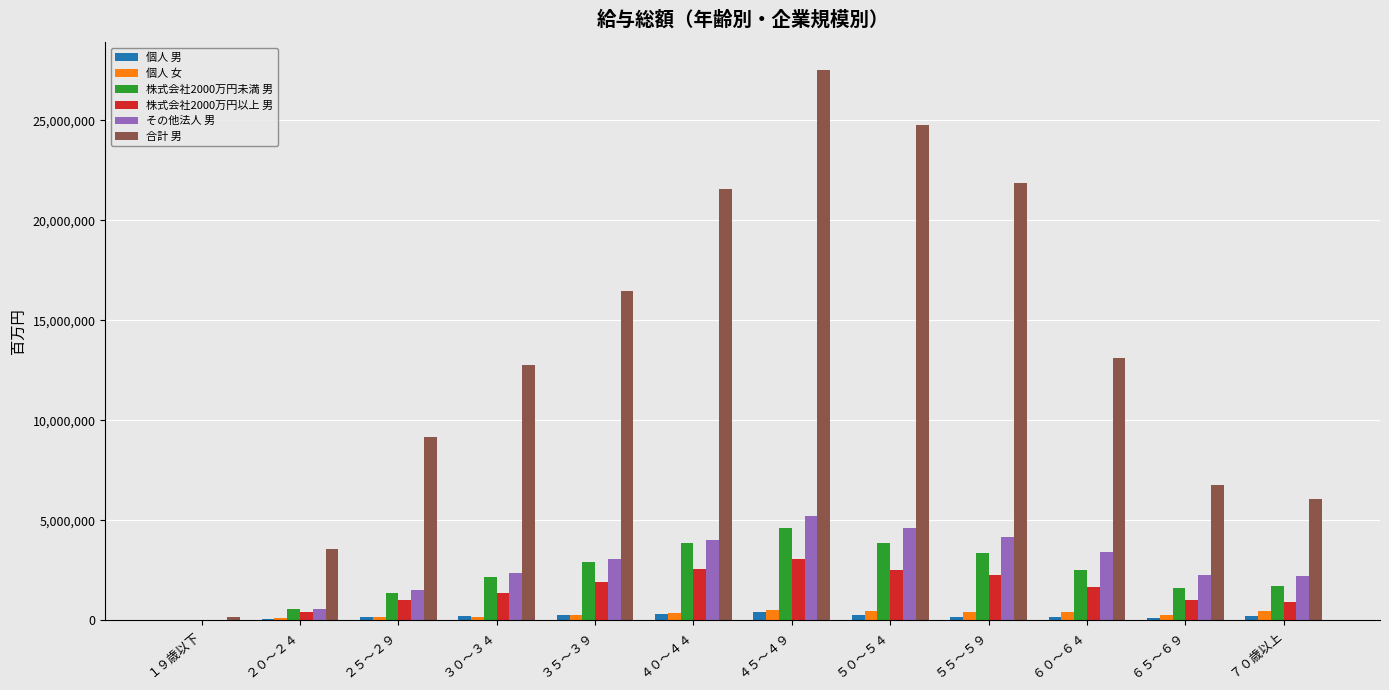

What is the highest value of the その他法人 男 series?

5204229